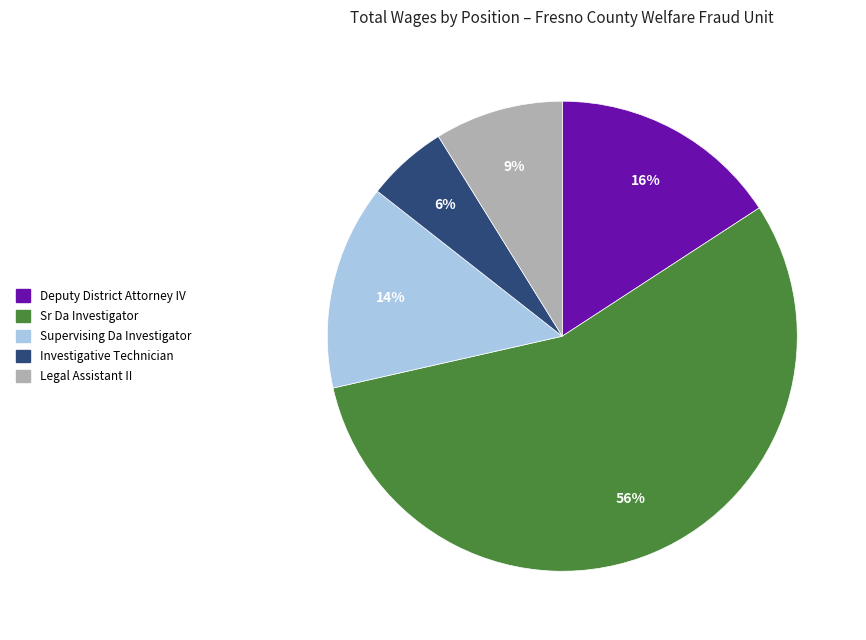

Is there a majority slice in this chart?

Yes